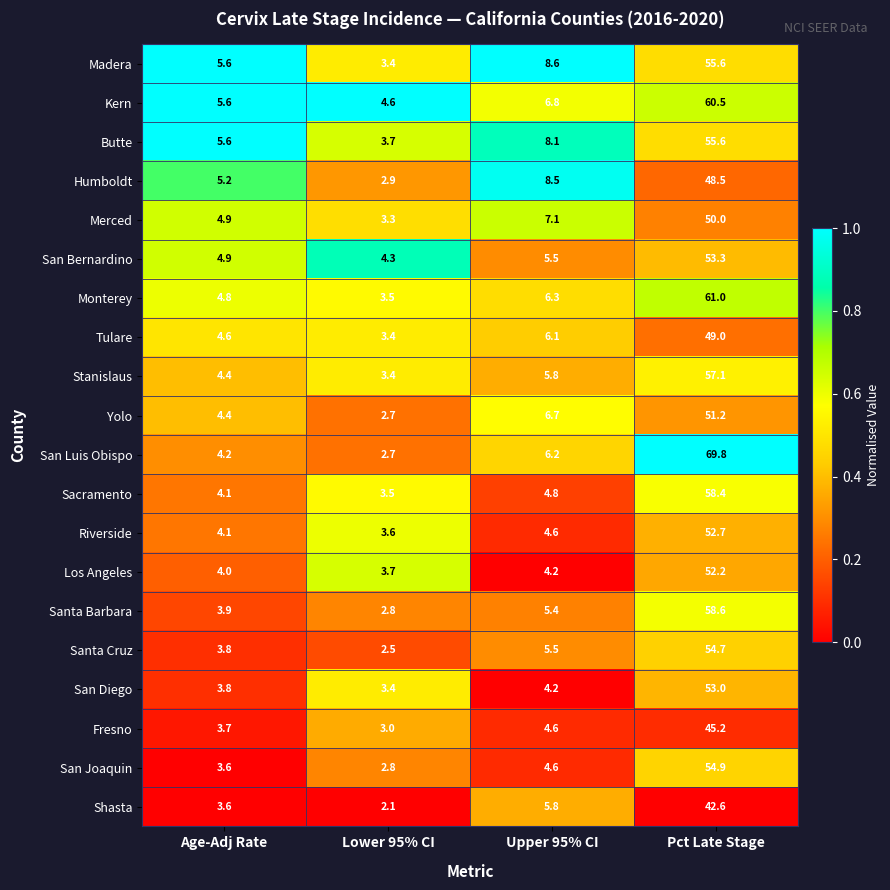

True or false: Fresno has a value of 7.7 at Upper 95% CI.

False